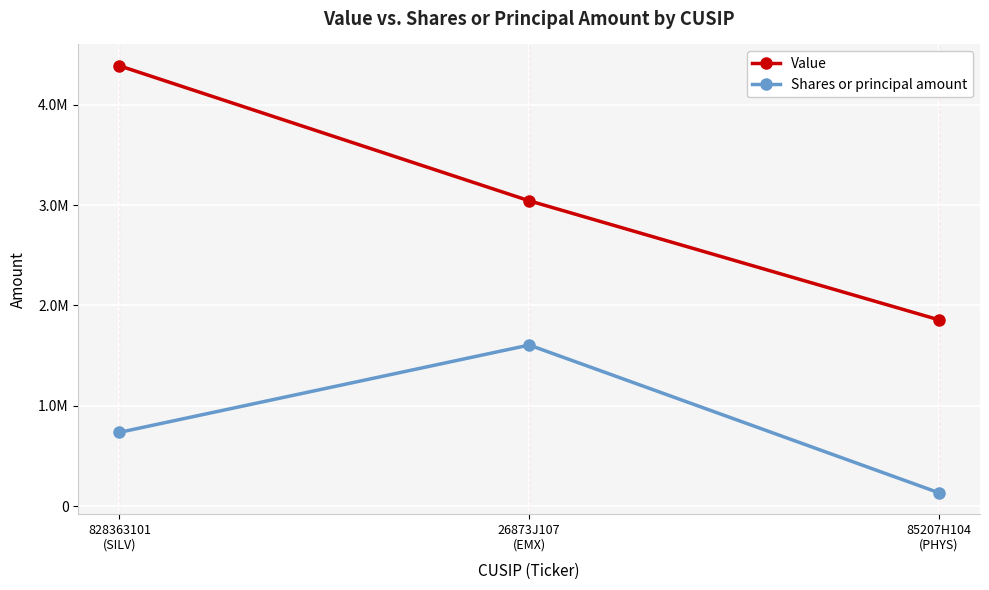

What are all the series names shown in the legend?

Value, Shares or principal amount